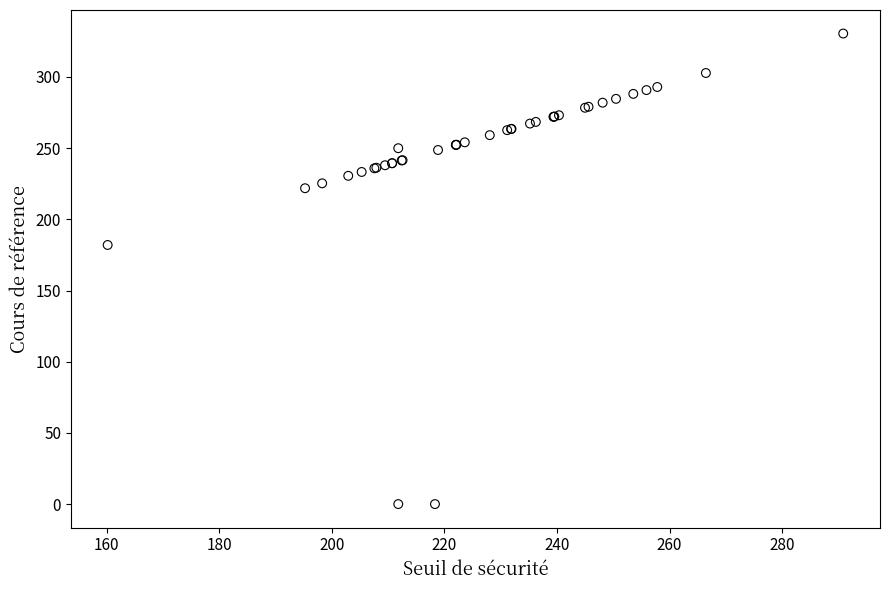

What Y value in the scatter plot is closest to 165?

182.0